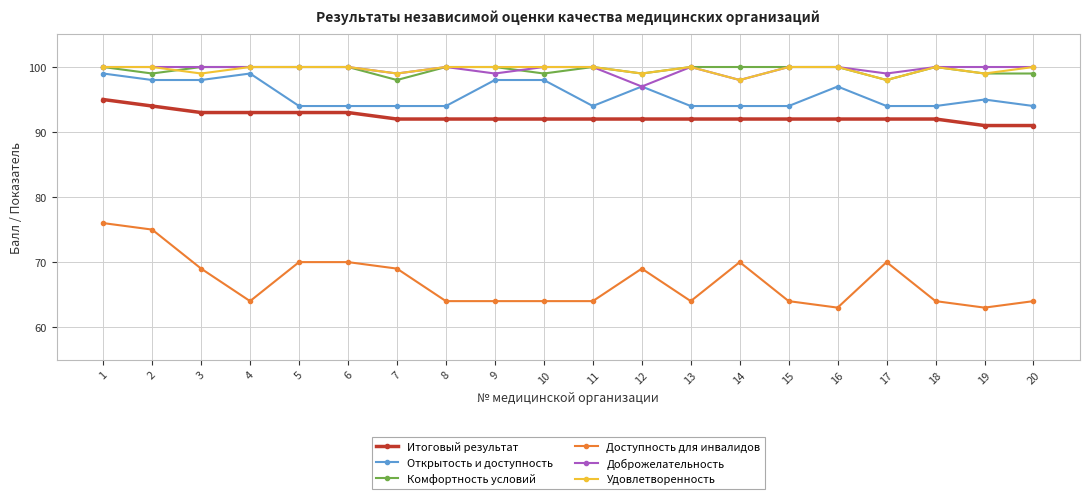

At how many categories does at least one series exceed 83?

20